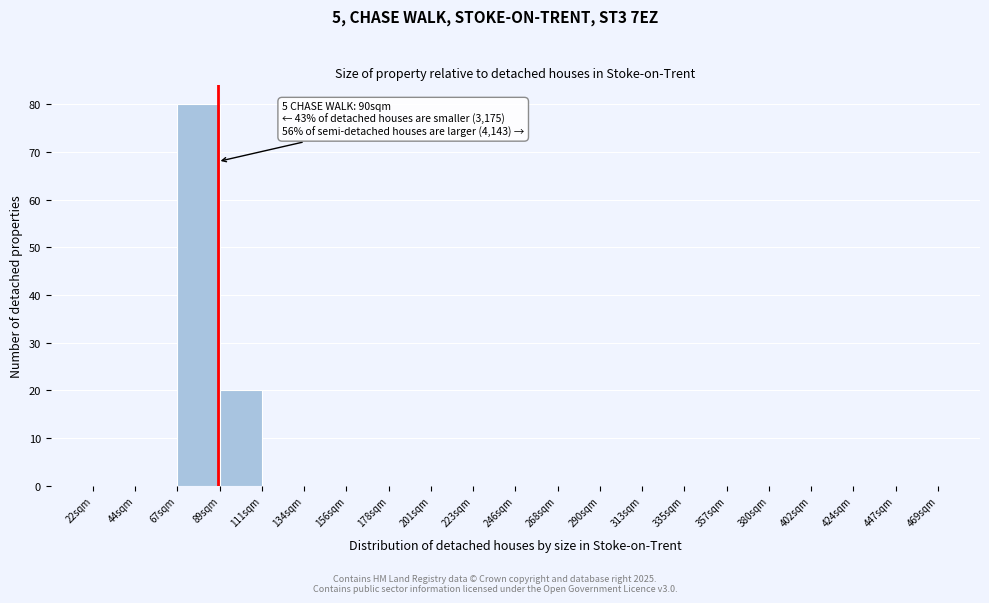

Reading right to left, list all the values displayed in this chart.

447sqm=0	424sqm=0	402sqm=0	380sqm=0	357sqm=0	335sqm=0	313sqm=0	290sqm=0	268sqm=0	246sqm=0	223sqm=0	201sqm=0	178sqm=0	156sqm=0	134sqm=0	111sqm=0	89sqm=20	67sqm=80	44sqm=0	22sqm=0